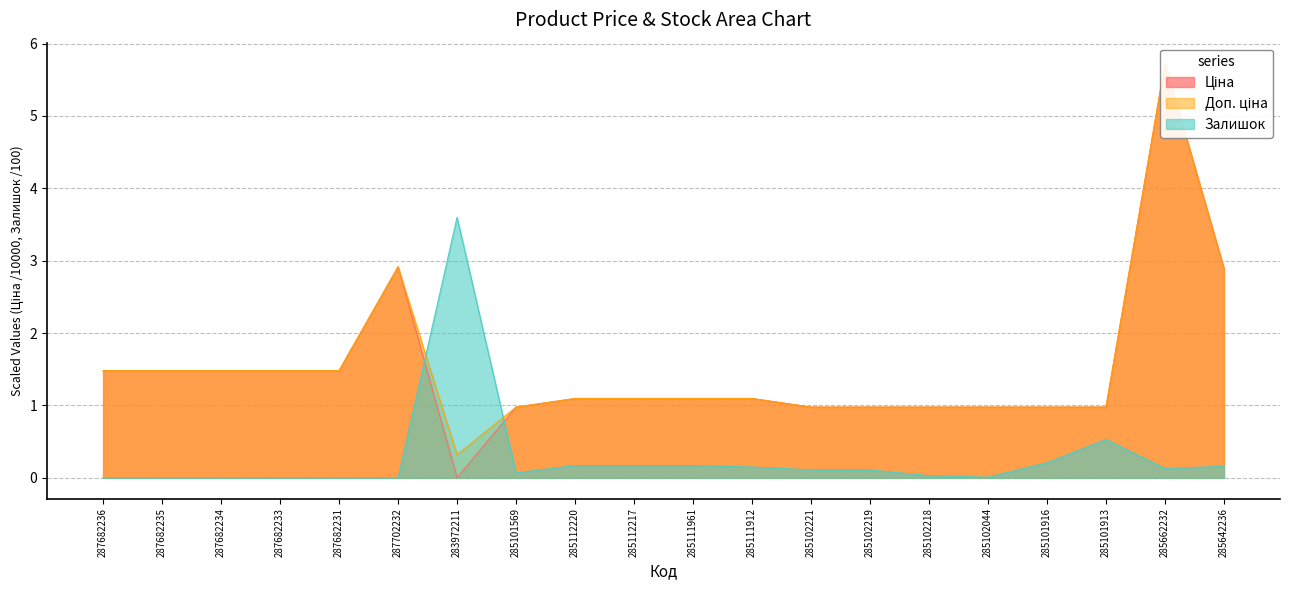

List the series in order of their peak value, lowest first.

Залишок, Ціна, Доп. ціна